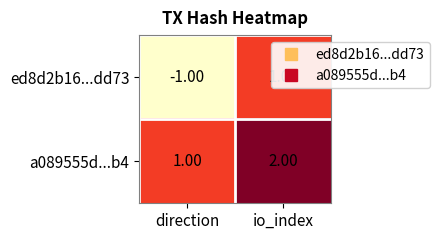

Which series has the widest spread of values?

ed8d2b16...dd73